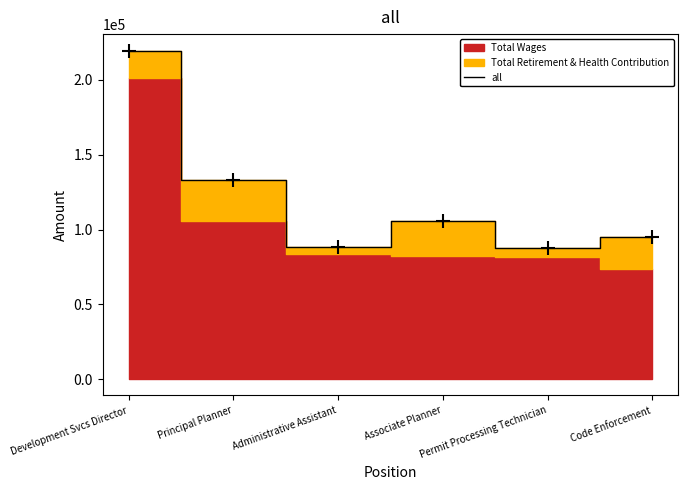

What is the change in value from Administrative Assistant to Associate Planner?

+17028